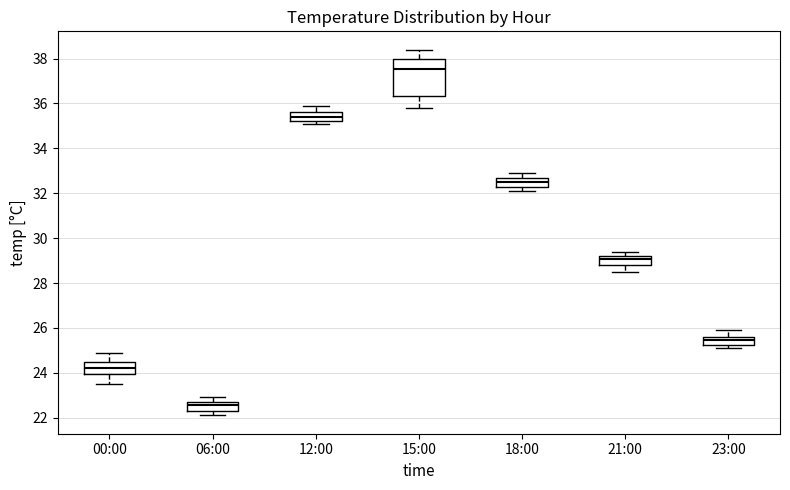

Comparing the boxes themselves (not the whiskers), which one is the tallest?

15:00